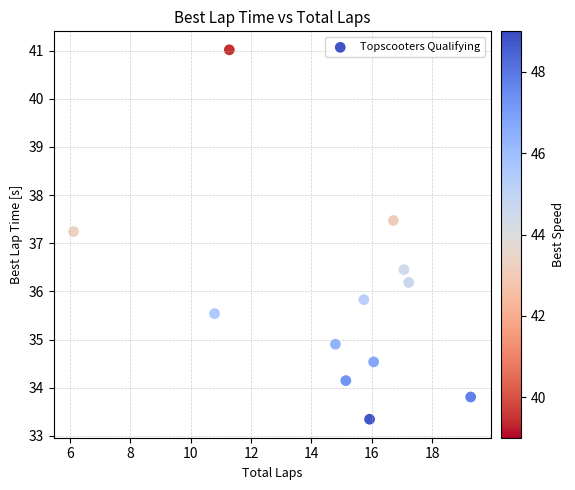

What Y value in the scatter plot is closest to 37?

37.2